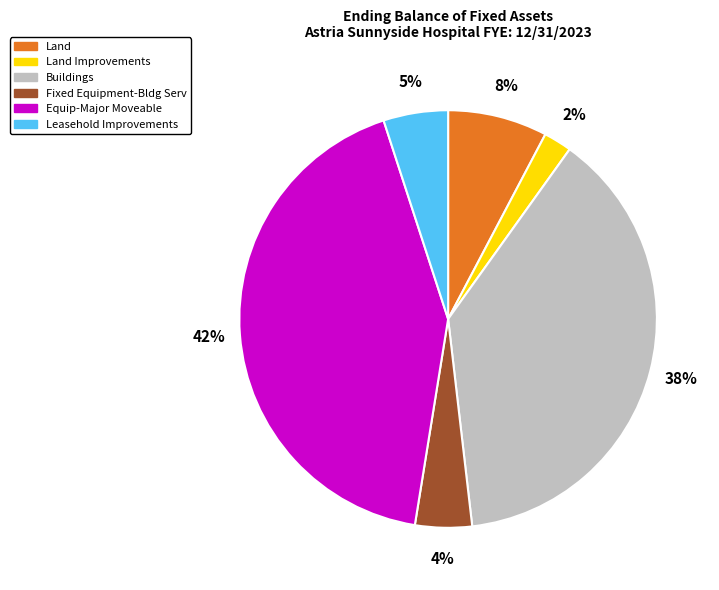

Combined, do Fixed Equipment-Bldg Serv and Land account for over 50%?

No